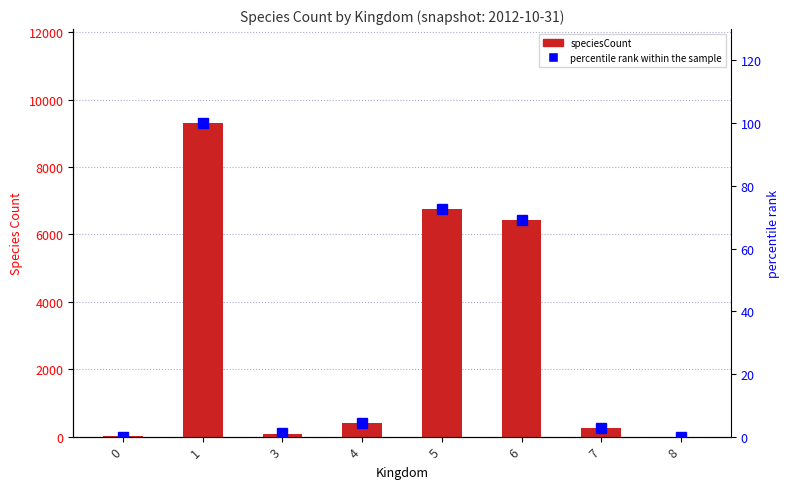

Is the value of percentile rank within the sample at 0 greater than the value of speciesCount at 5?

No